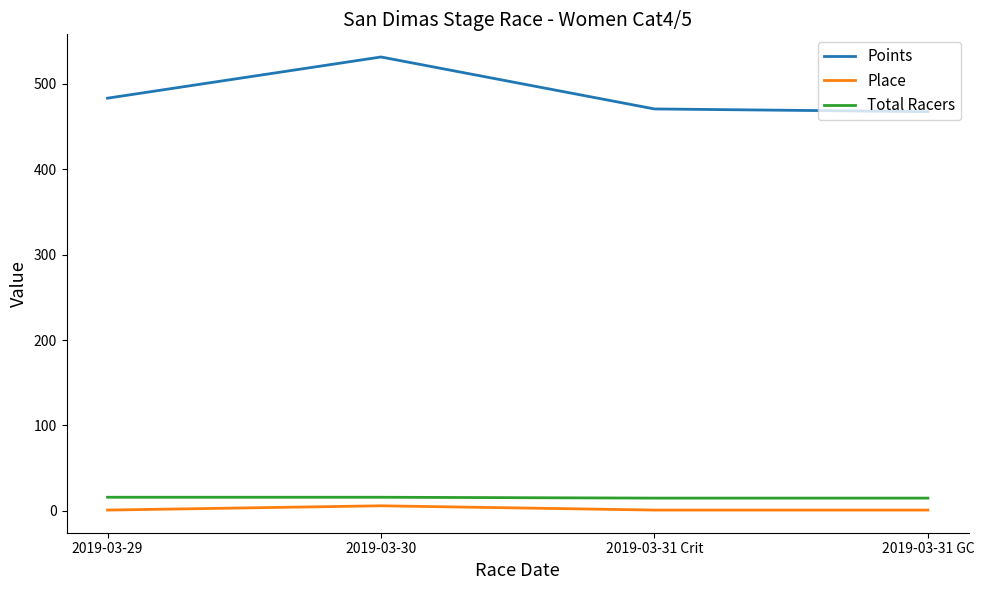

Count the number of categories in the chart.

4